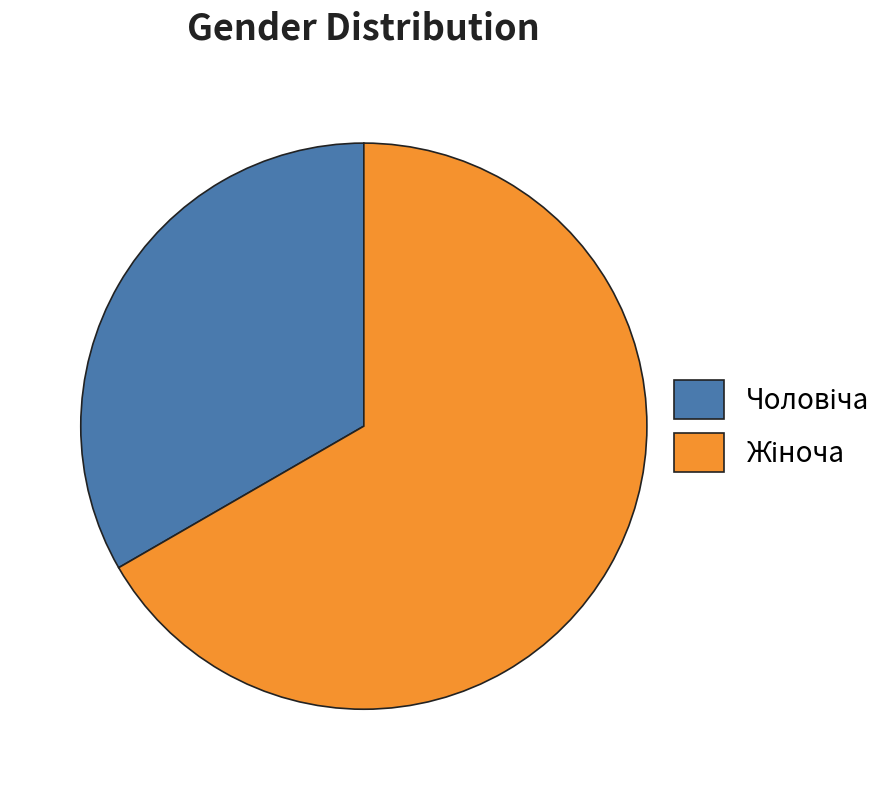

Is there any slice that represents more than half of the pie?

Yes